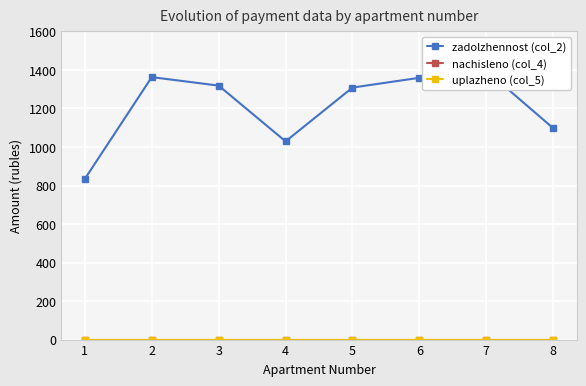

Which category has the lowest value in the uplazheno (col_5) series?

1